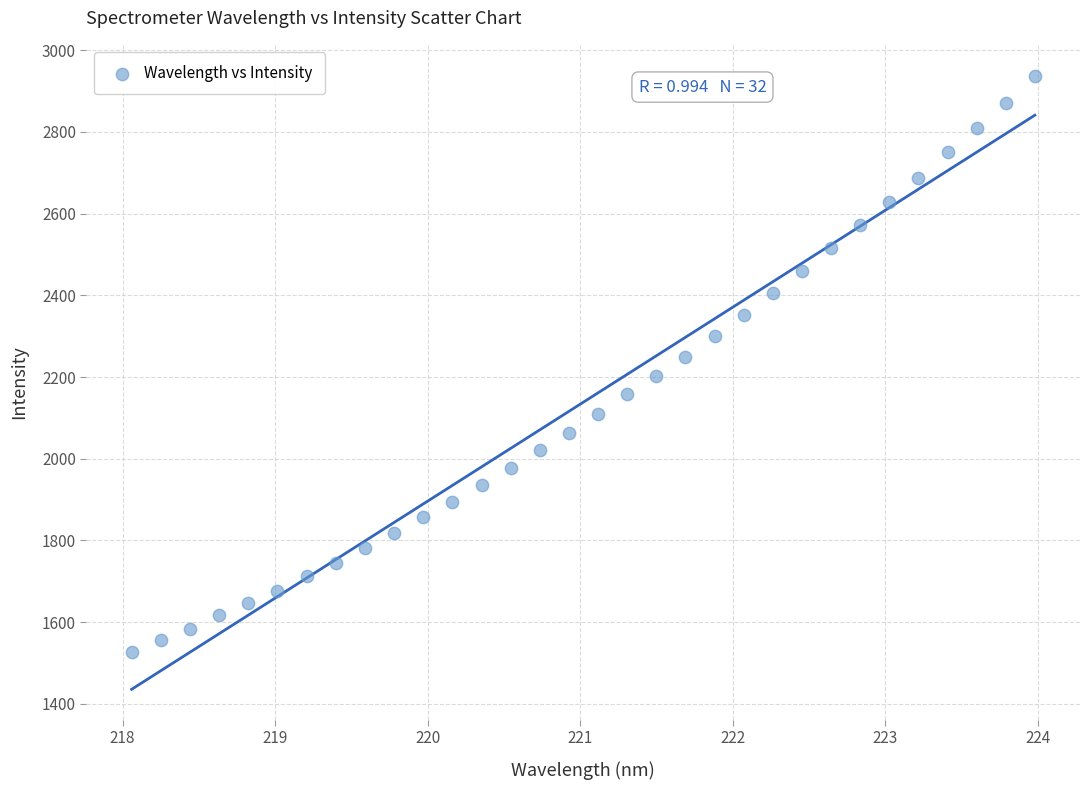

What is the range of X values (max minus min)?

5.9